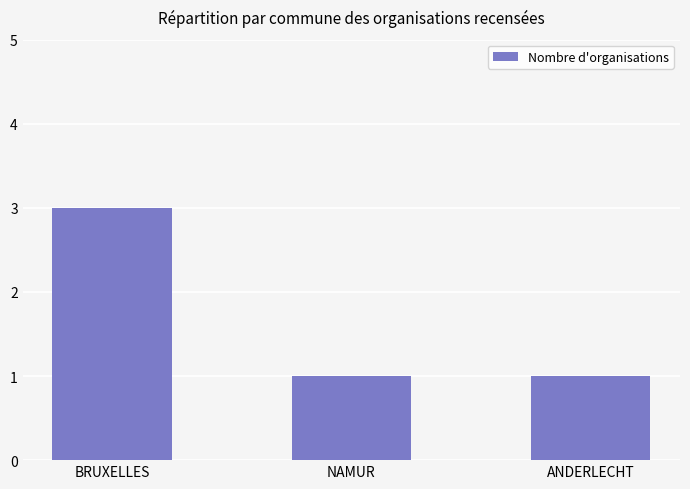

Read the value at BRUXELLES.

3